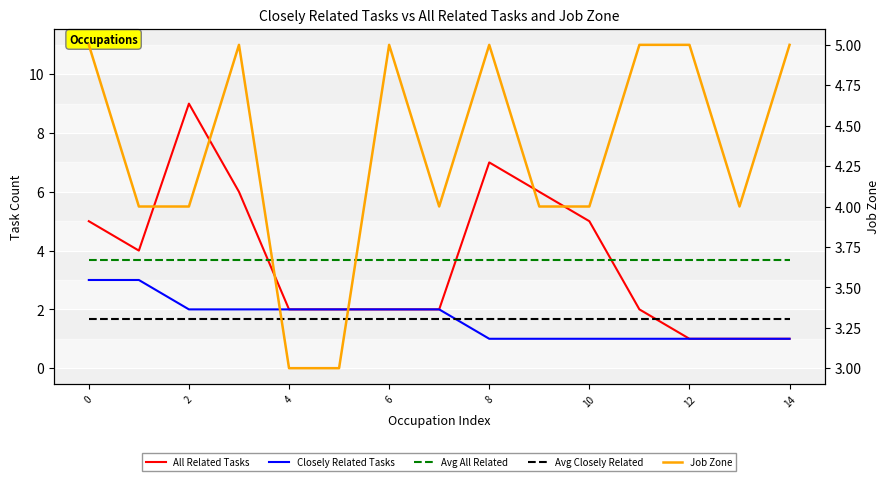

Is it true that Avg All Related equals 3.7 at 14?

True